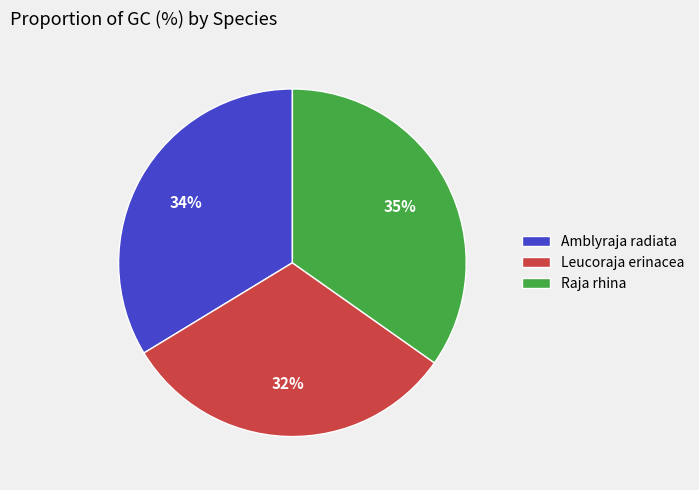

True or false: Raja rhina accounts for 35% of the total.

True